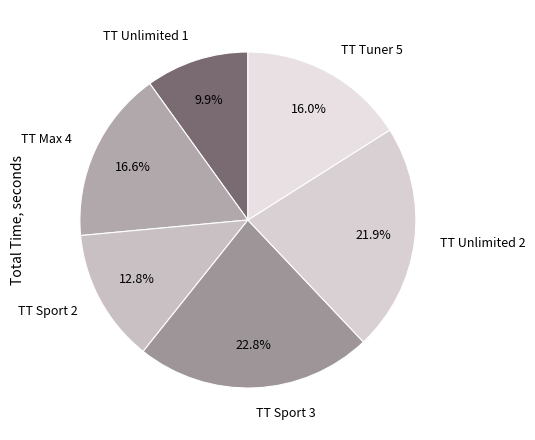

To the nearest percent, what percentage of the pie is TT Unlimited 1?

10%